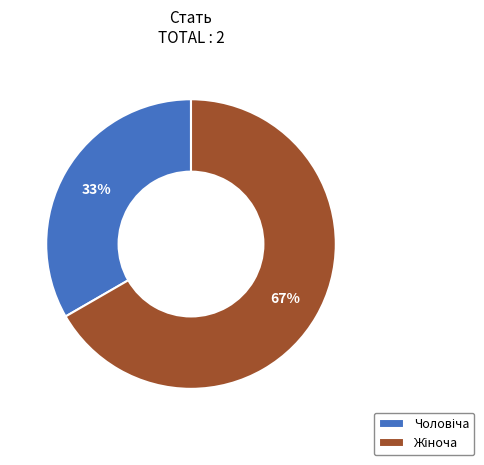

How many segments does this pie chart have?

2